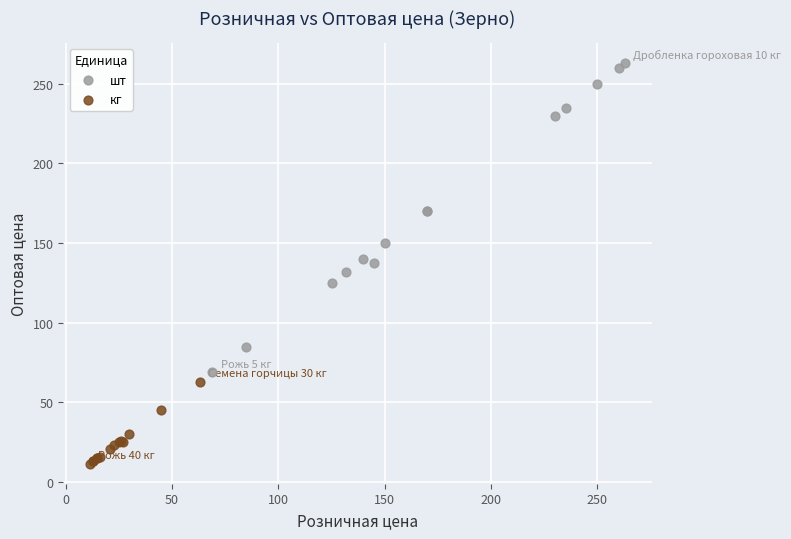

Which series contains the highest Y value?

шт